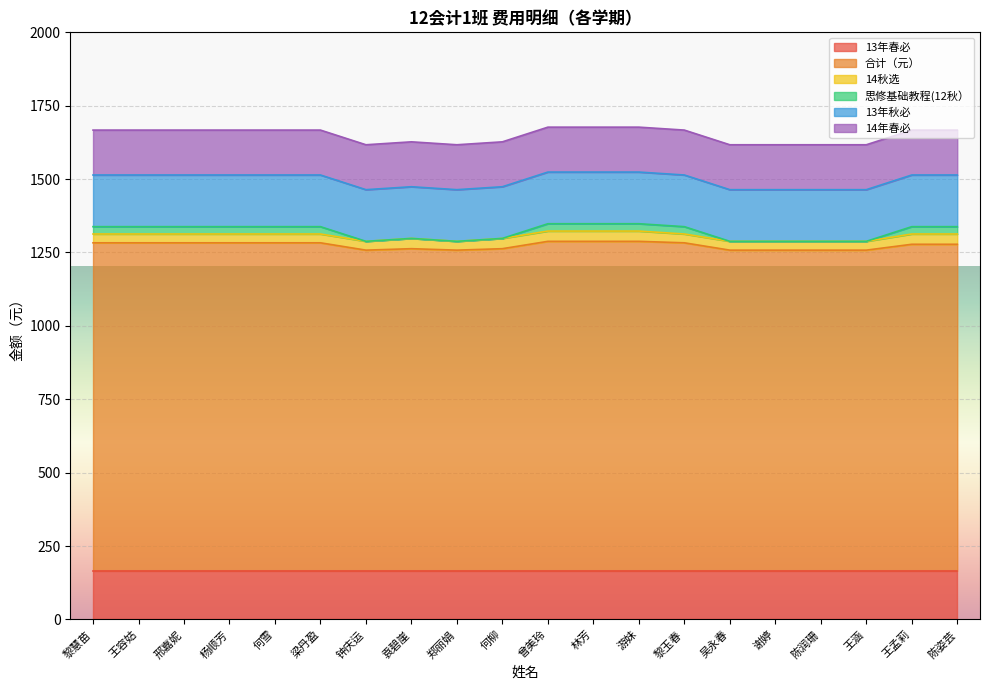

What is the value of the 14秋选 point at the 12th from the left?

35